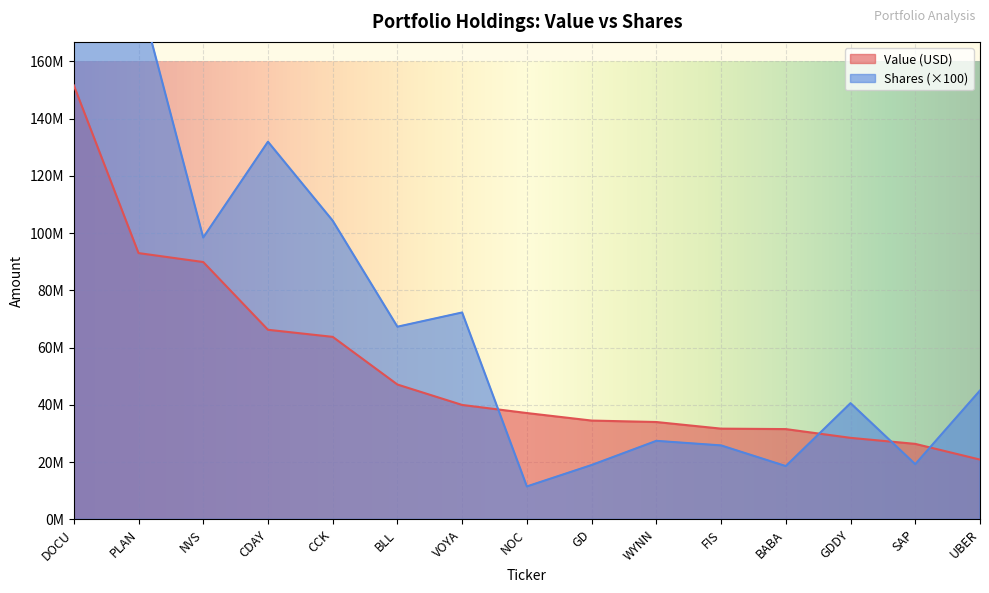

Which series has the widest spread of values?

Shares